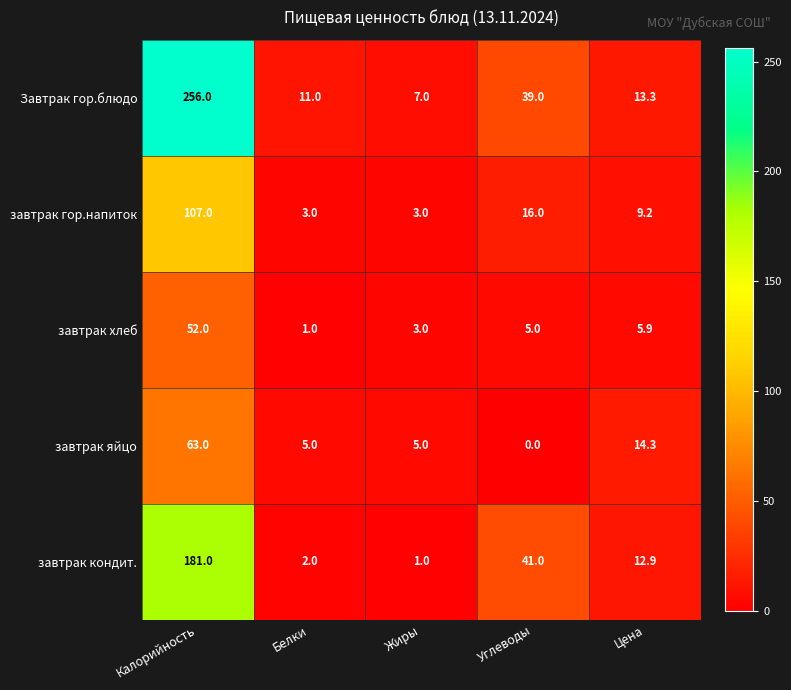

At how many categories does at least one series exceed 200?

1